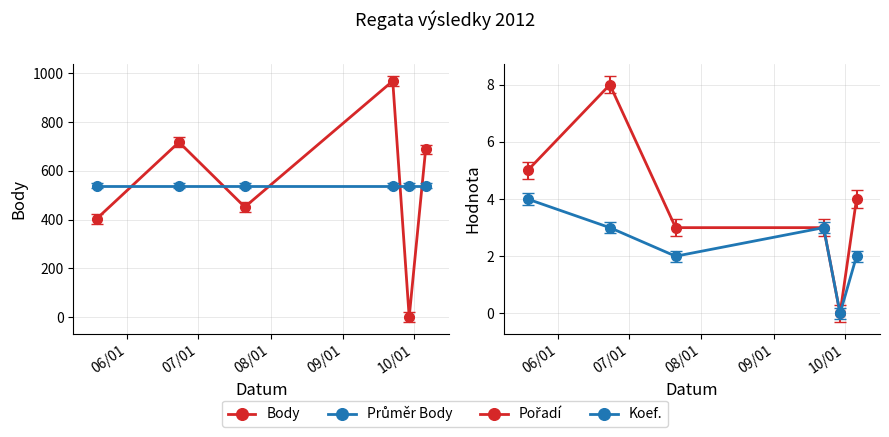

Which has a higher value, 09/01 or 08/01?

09/01